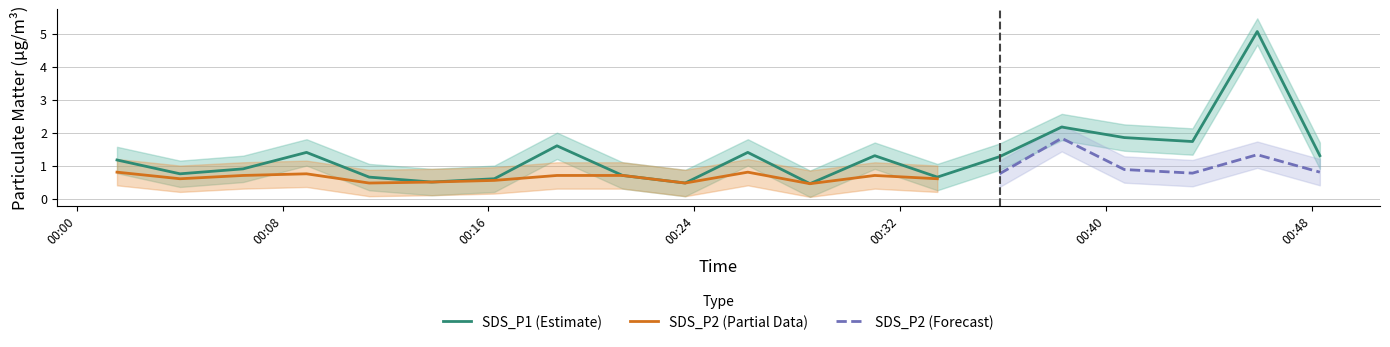

What is the smallest value displayed?

0.1